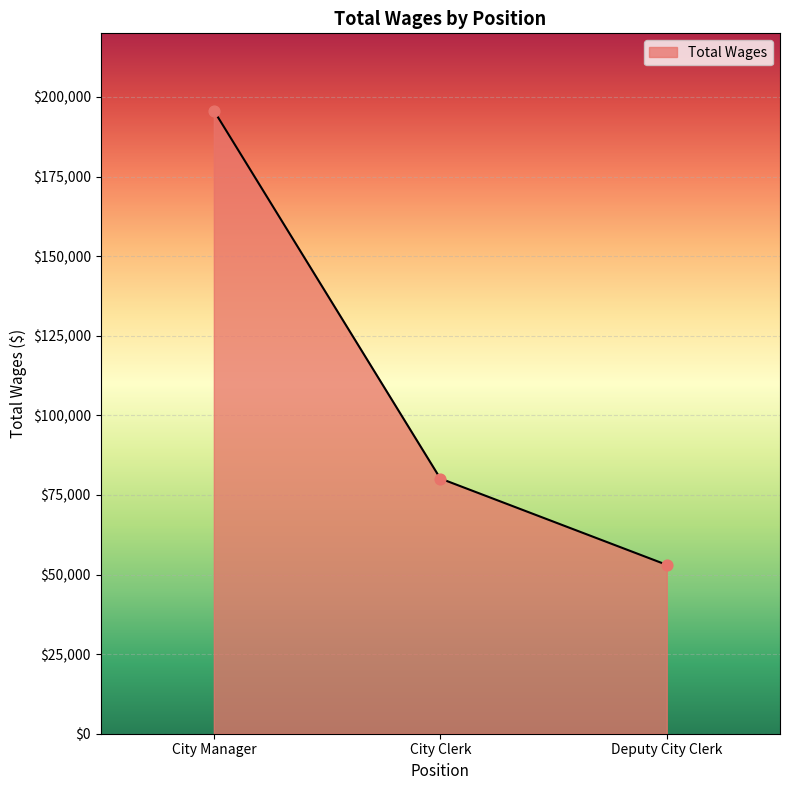

What is the change in value from City Manager to Deputy City Clerk?

-142719